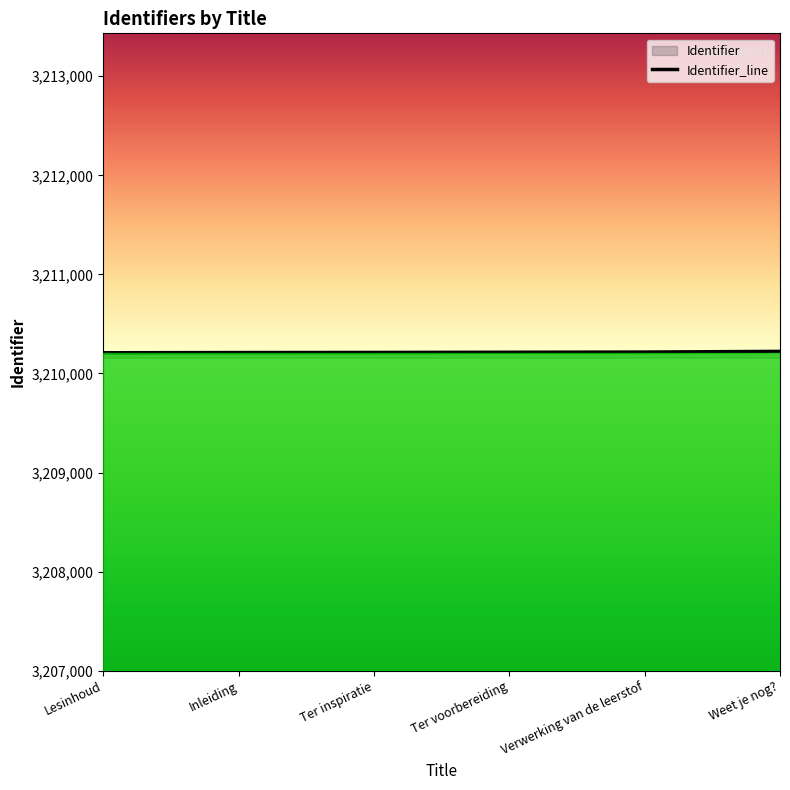

Rank the categories by value from lowest to highest.

Lesinhoud, Inleiding, Ter inspiratie, Ter voorbereiding, Verwerking van de leerstof, Weet je nog?